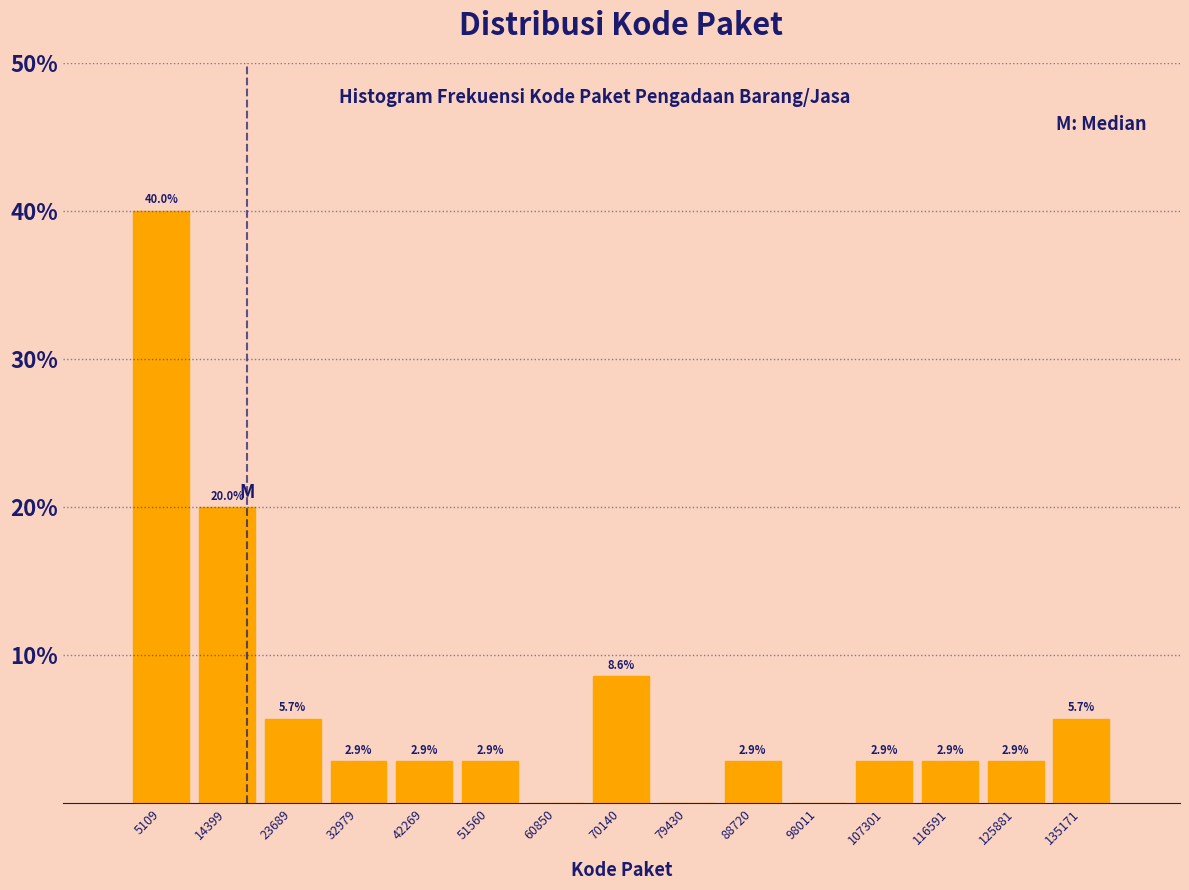

Over which range of the x-axis is the bar tallest?

0 to 10000